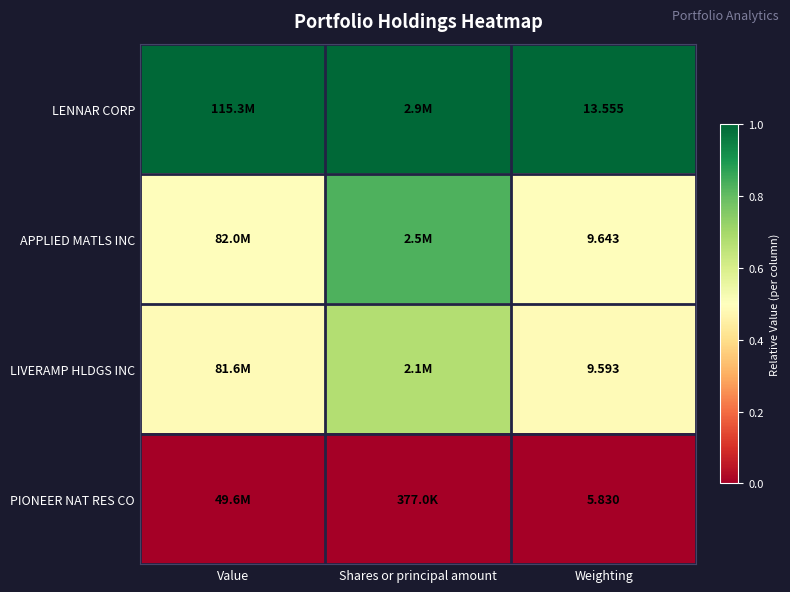

At Weighting, list the series in order from smallest to largest.

PIONEER NAT RES CO, LIVERAMP HLDGS INC, APPLIED MATLS INC, LENNAR CORP